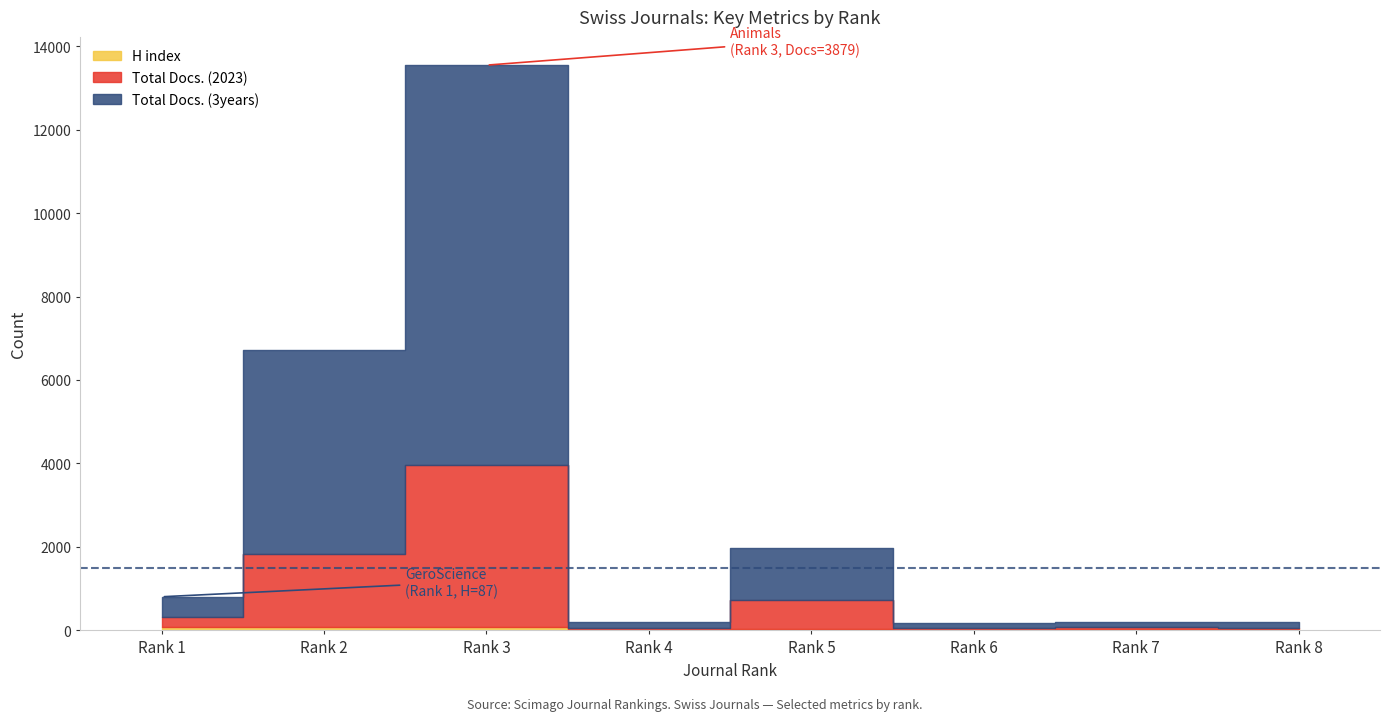

True or false: H index and Total Docs. (3years) cross at least once.

False